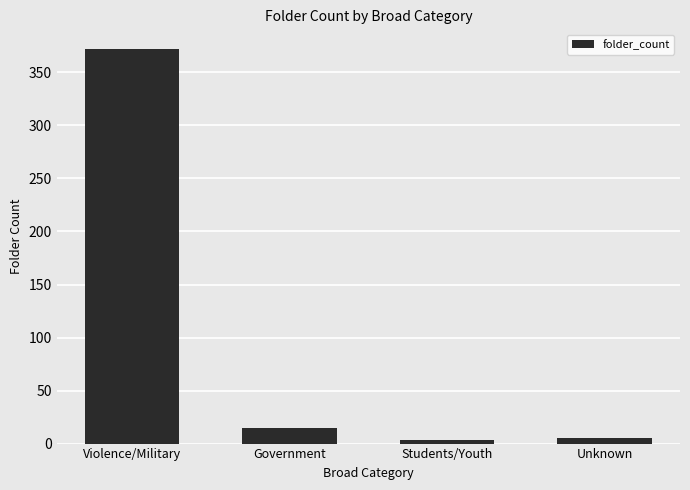

At which label is the value closest to 187?

Government